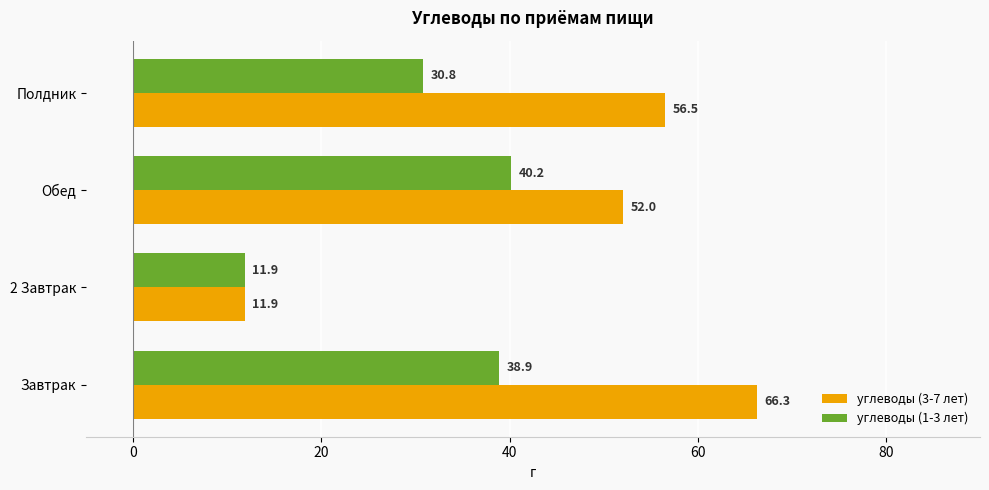

At how many categories does at least one series exceed 11?

4